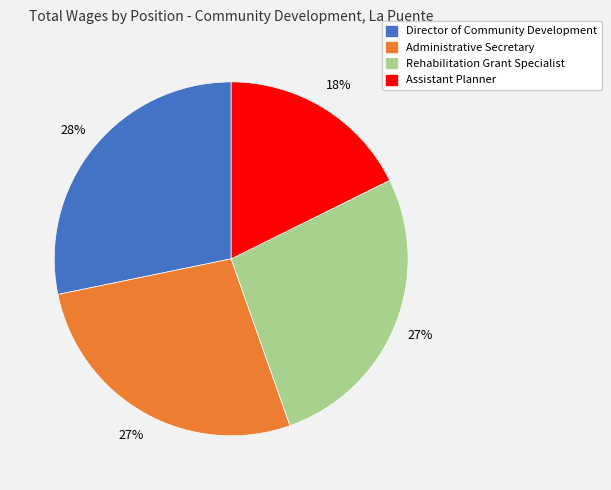

Combined, do Director of Community Development and Rehabilitation Grant Specialist account for over 50%?

Yes